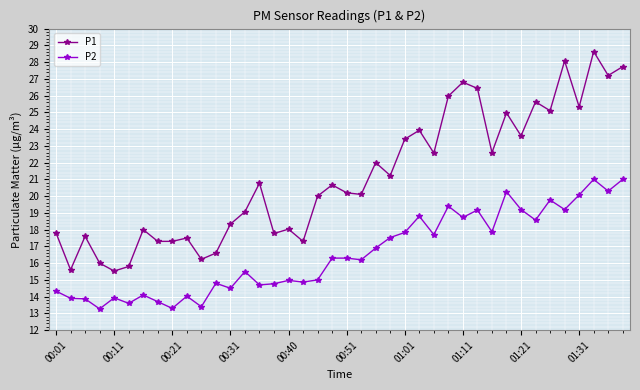

At how many categories does at least one series exceed 13?

40